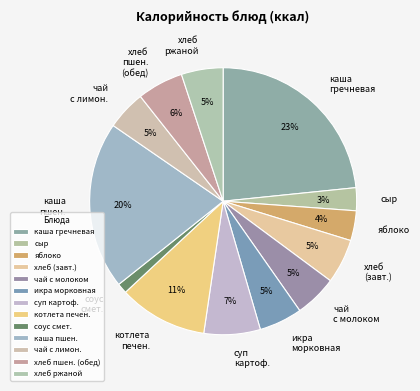

How many slices are in this pie chart?

13